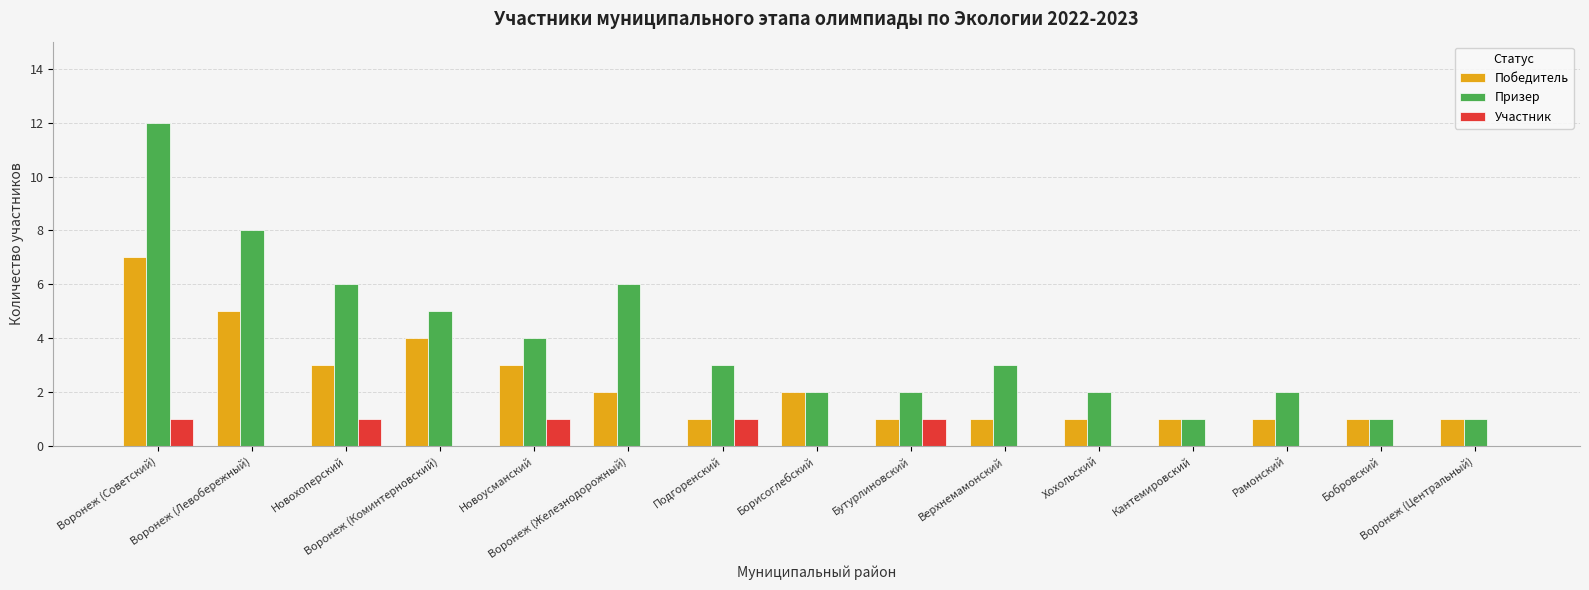

At which label does Призер first exceed 3?

Воронеж (Советский)